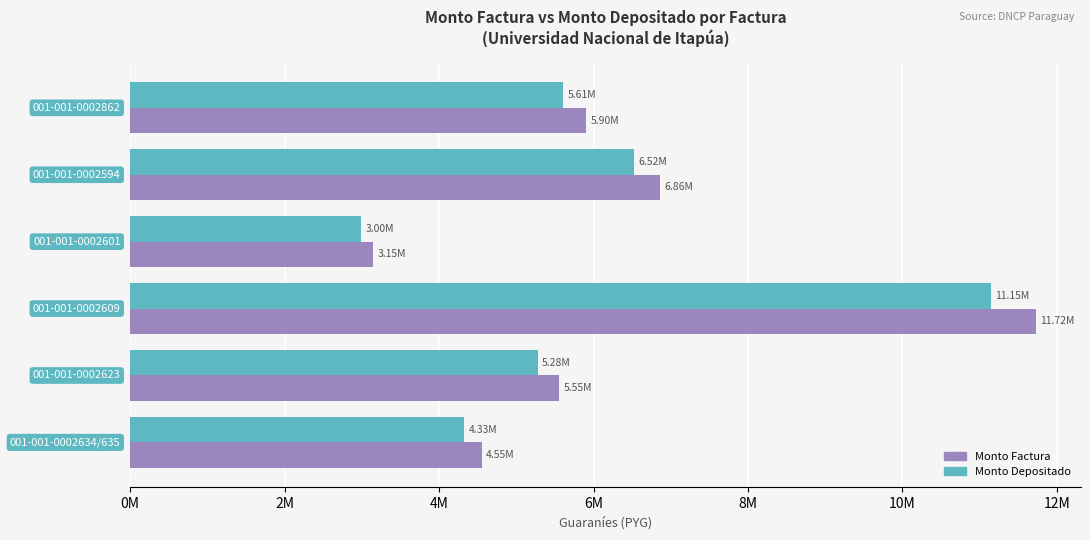

True or false: monto_depositado_proveedor has a value of 7343857 at 6M.

False